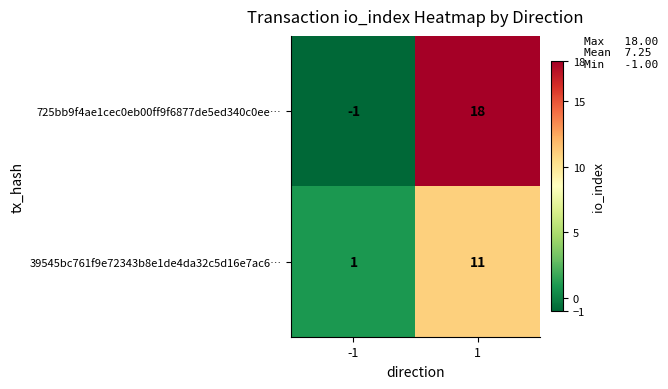

Count the number of data series in this chart.

2